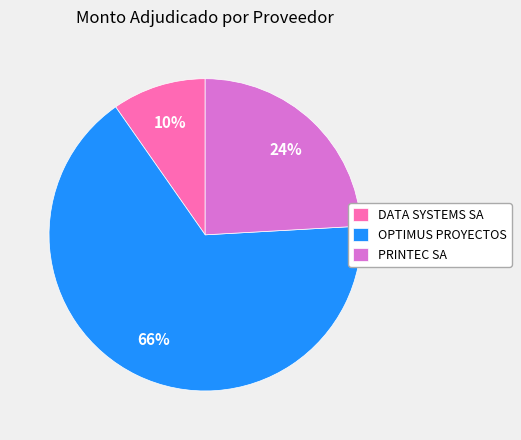

Is the sum of DATA SYSTEMS SA and OPTIMUS PROYECTOS greater than half?

Yes